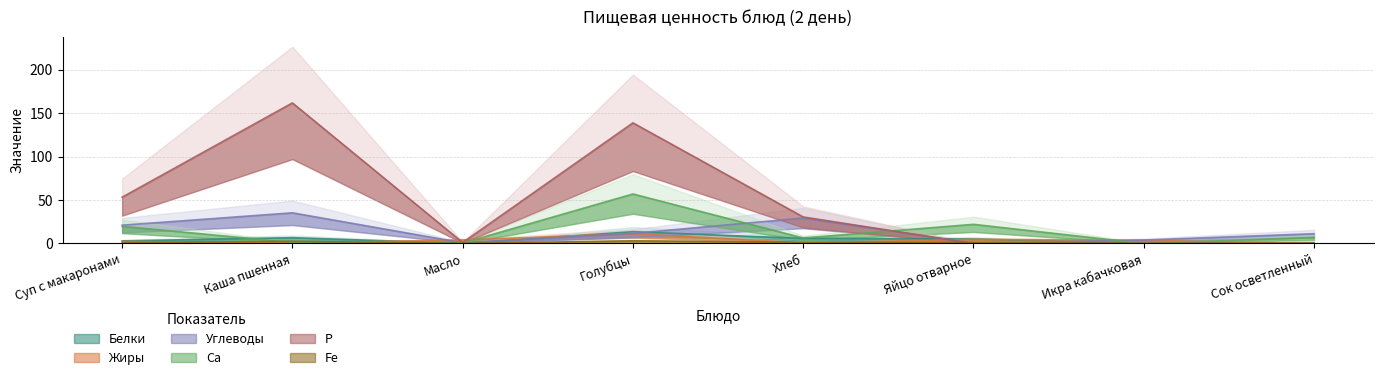

What is the label of the 7th point from the left?

Икра кабачковая